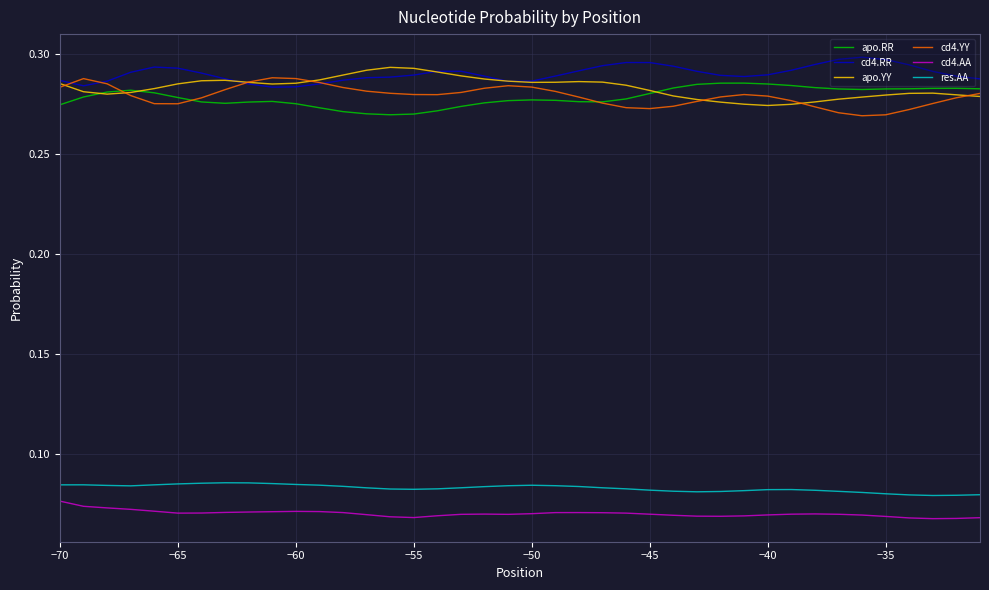

True or false: cd4.AA and cd4.YY intersect in this chart.

False